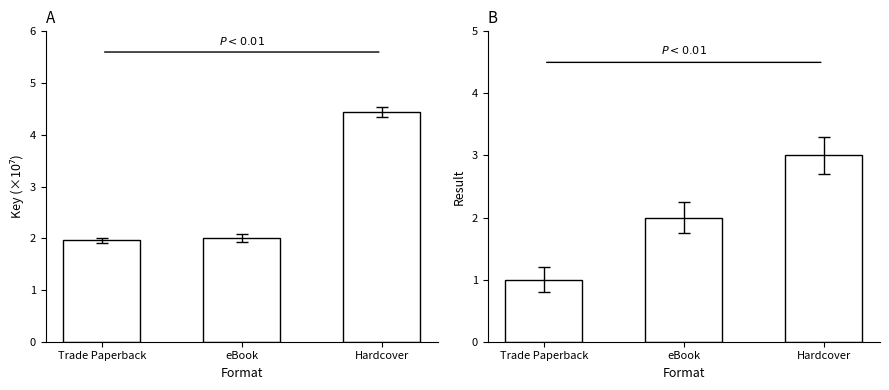

At which category is the sum across all series the highest?

Hardcover